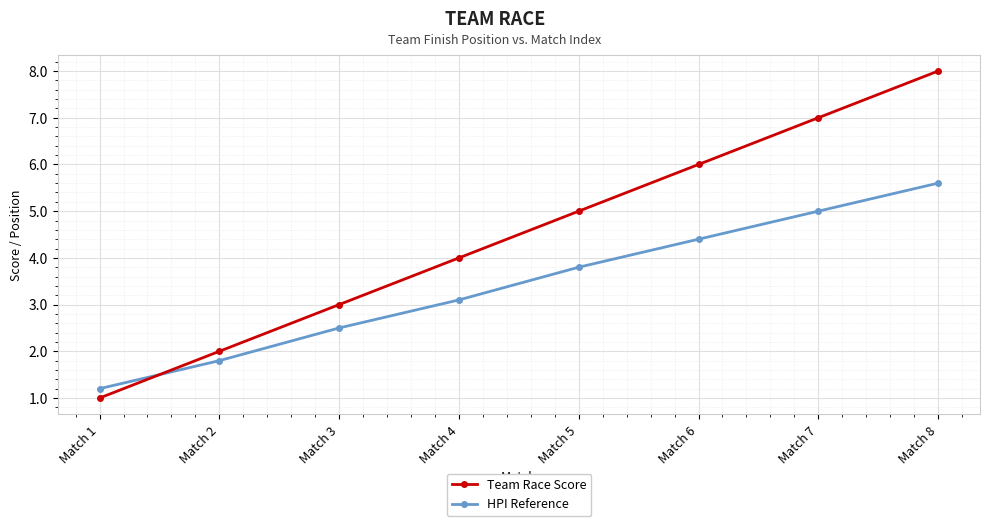

What is the maximum value for Team Race Score?

8.0